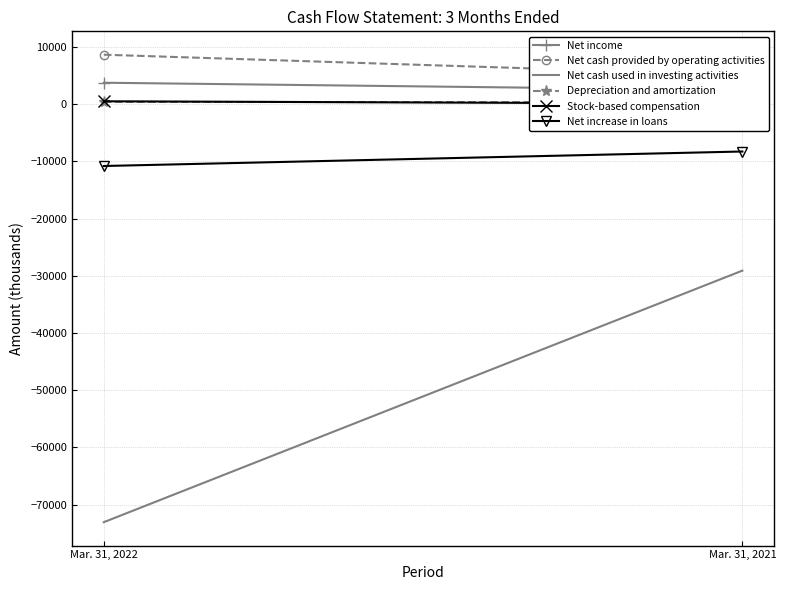

What is the average value of the Net income series?

3082